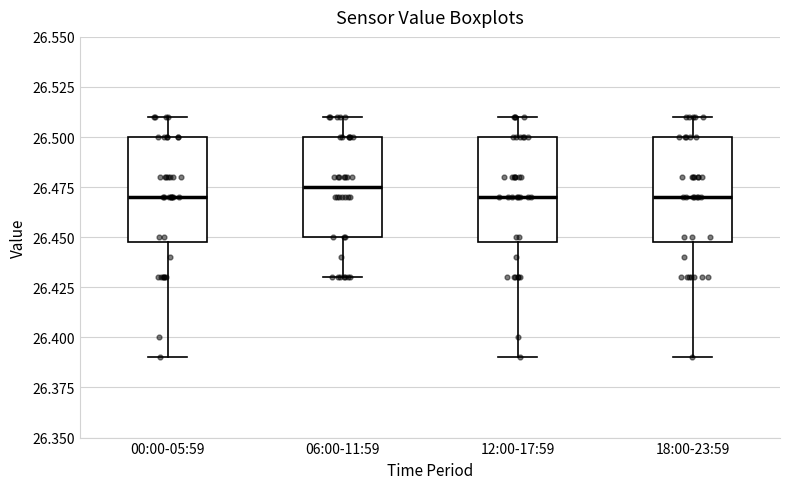

Reading left to right, transcribe this box plot: for each box, give where its median line is, the range the box spans, and where its two whiskers end, as read against the y-axis. The values are not printed on the chart, so give them approximately, as read against the axis.

00:00-05:59: median 26.470, box 26.450 to 26.500, whiskers 26.390 to 26.510
06:00-11:59: median 26.475, box 26.450 to 26.500, whiskers 26.430 to 26.510
12:00-17:59: median 26.470, box 26.450 to 26.500, whiskers 26.390 to 26.510
18:00-23:59: median 26.470, box 26.450 to 26.500, whiskers 26.390 to 26.510